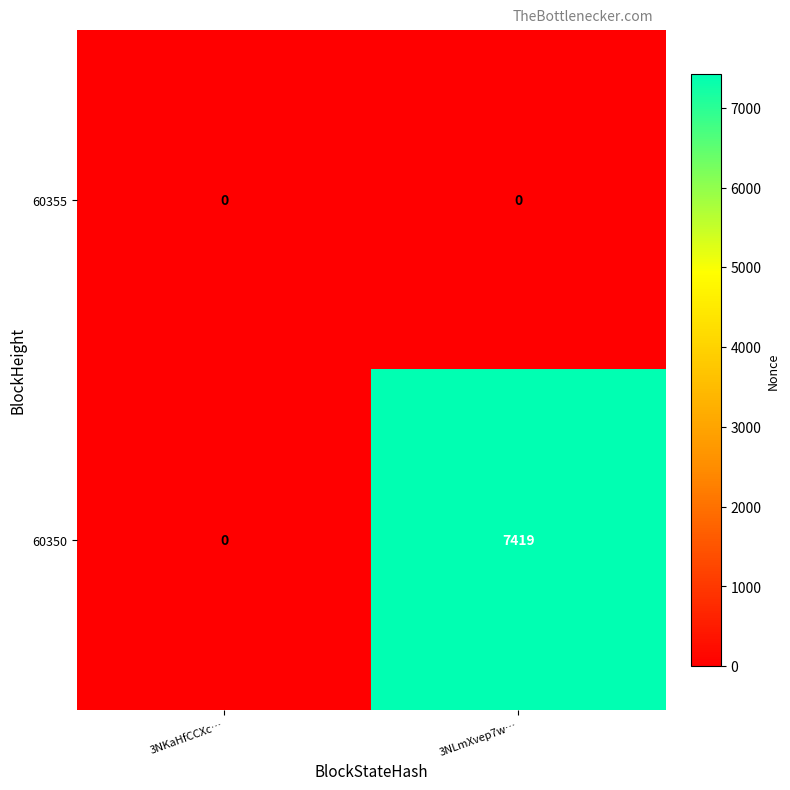

Which series has the largest total across all categories?

60350